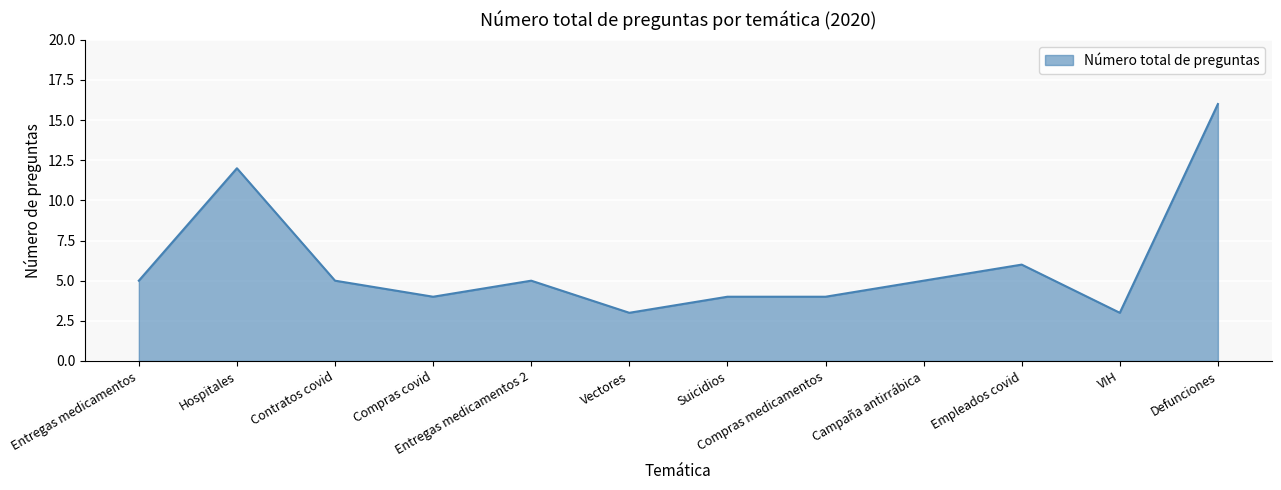

What position from the right is Vectores?

7